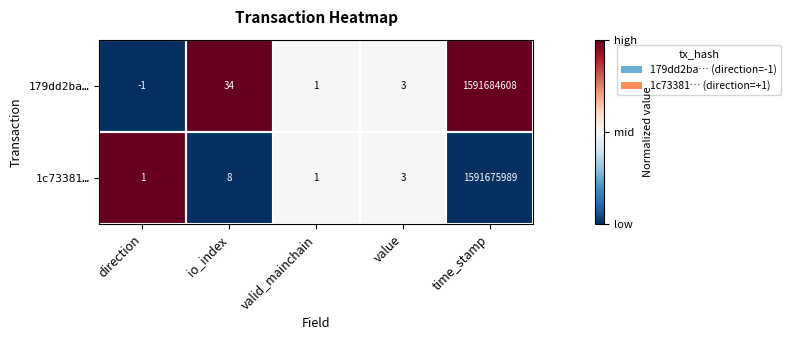

What value does the 1c73381… series have at value?

0.5